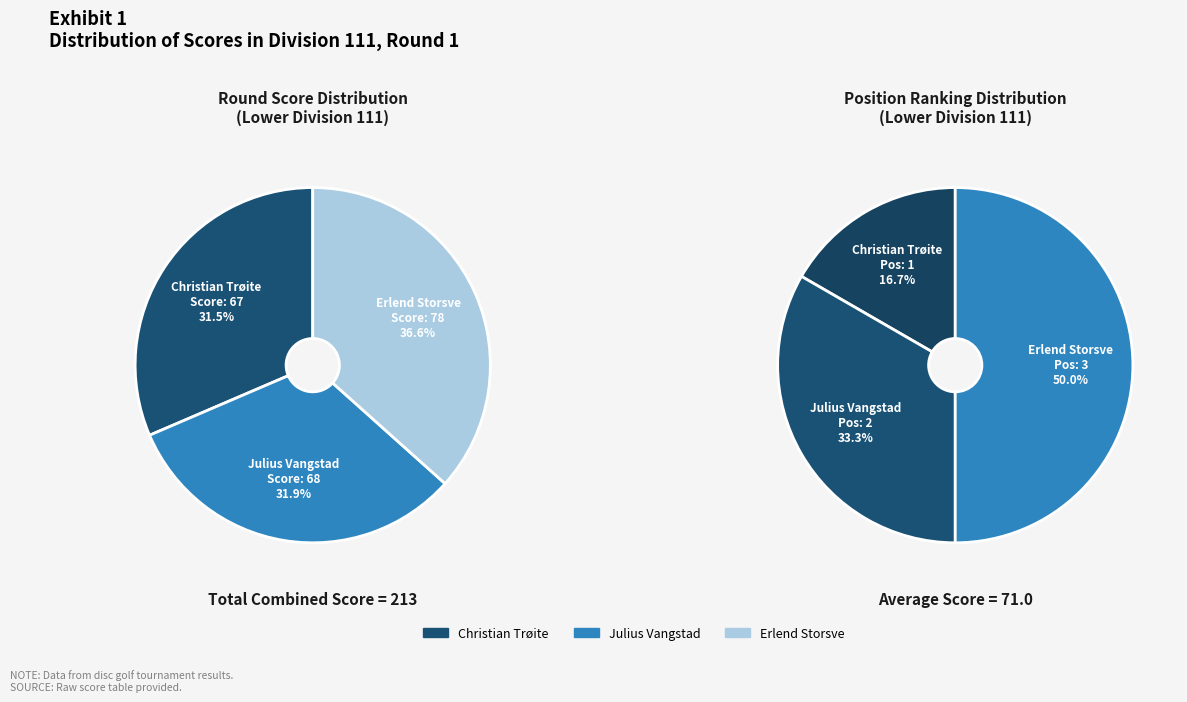

Combined, do Christian Trøite and Erlend Storsve account for over 50%?

Yes